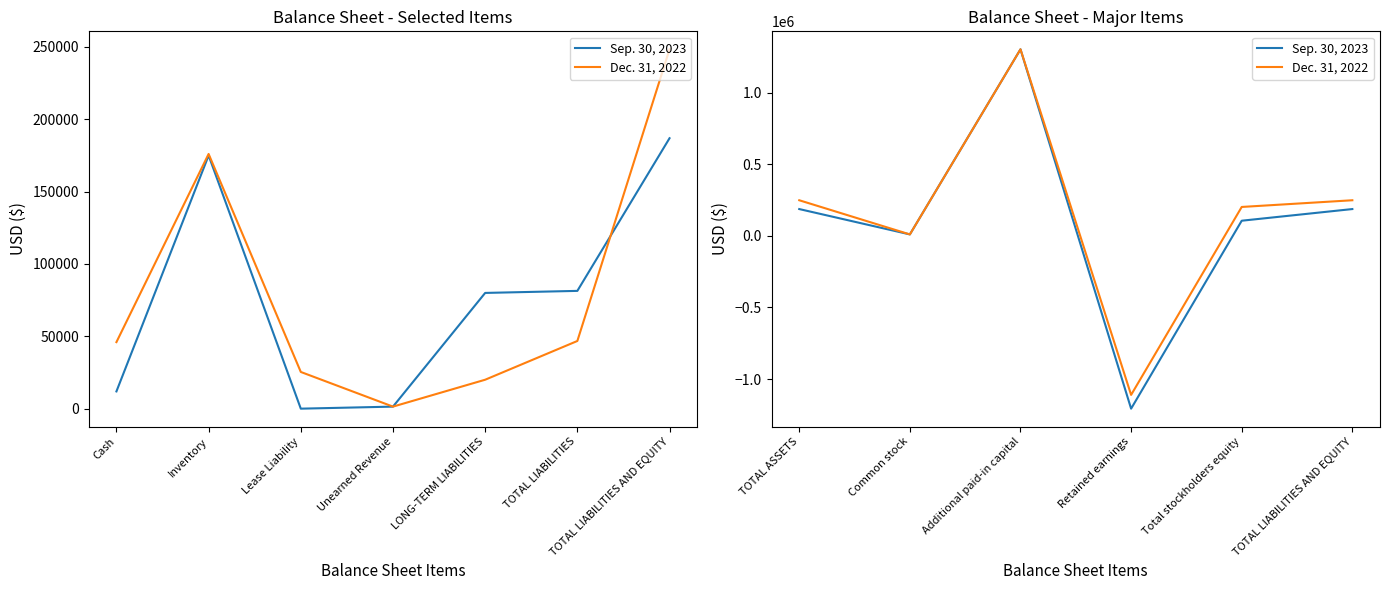

Does the chart display data point markers on the line(s)?

No